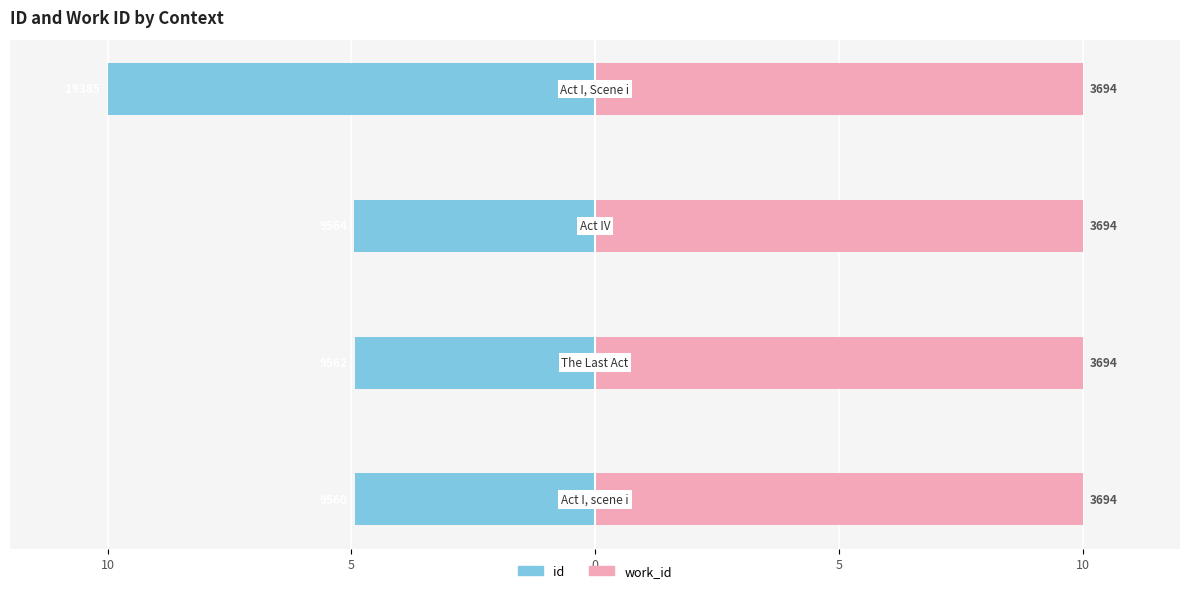

How many bars are there in total?

8